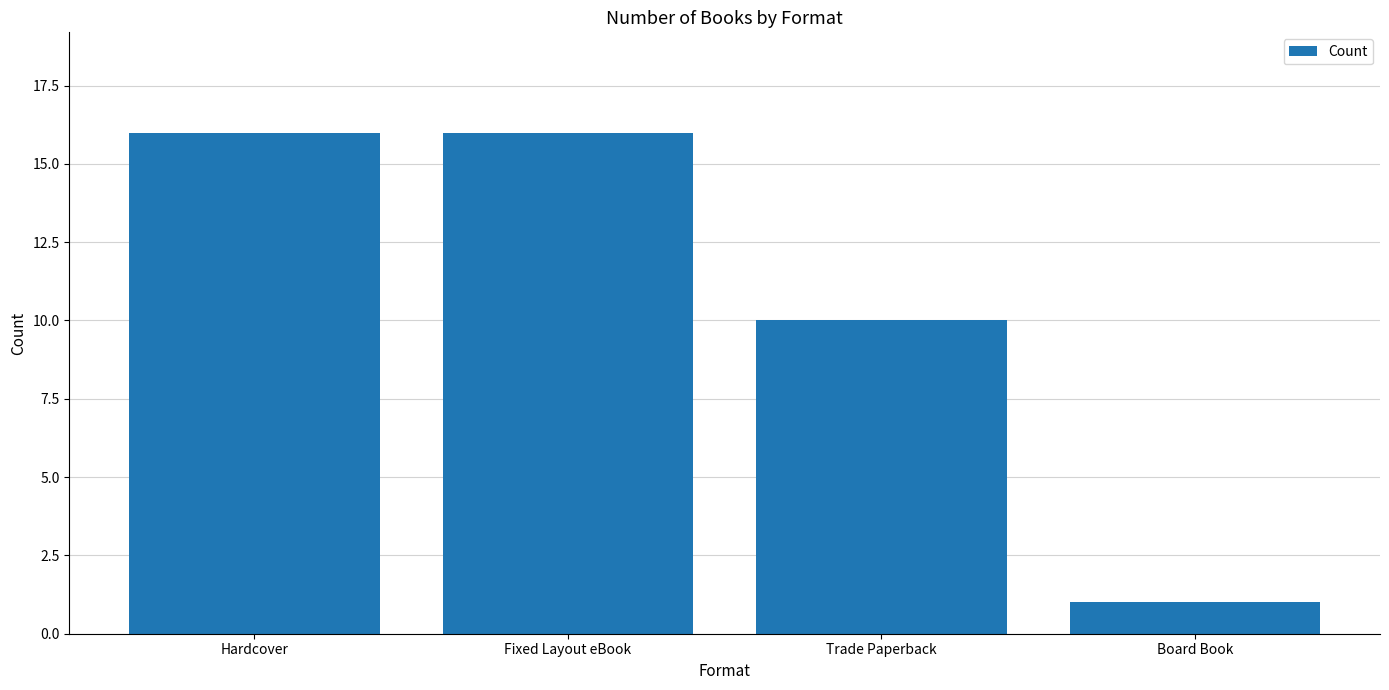

The chart shows a value of 0 at Board Book. True or false?

False